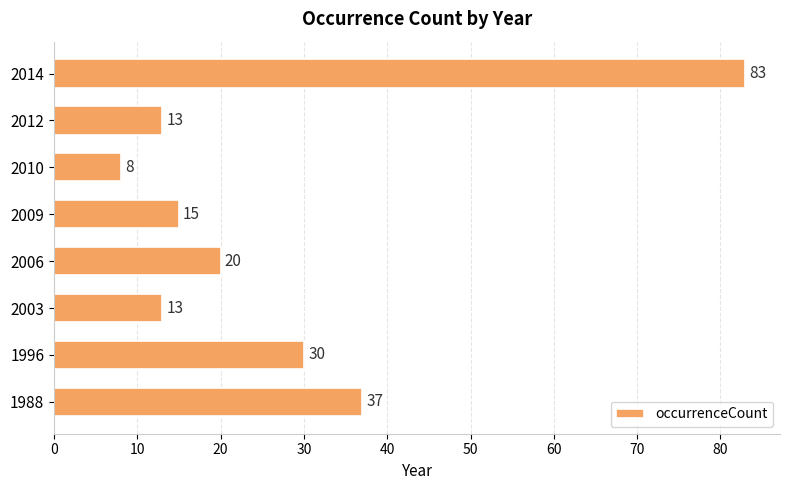

At which category does the chart reach its peak across all series?

2014